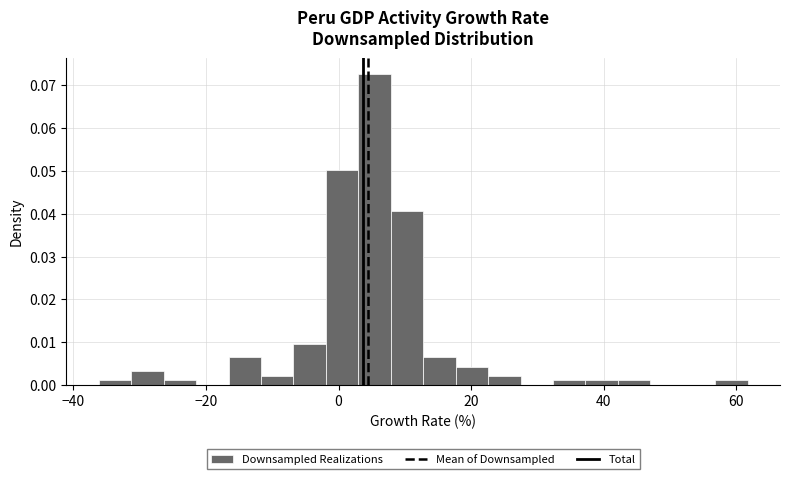

Read against the x-axis, roughly where is the centre of the tallest bar?

6